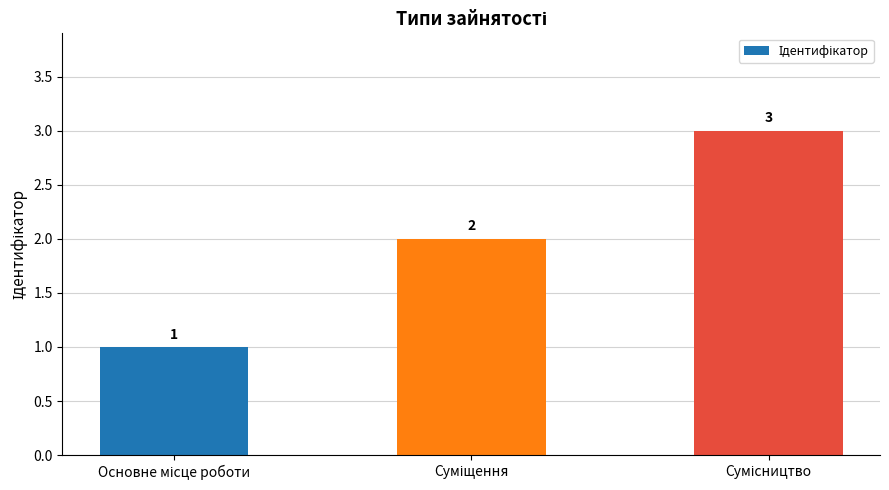

Count the number of categories in the chart.

3